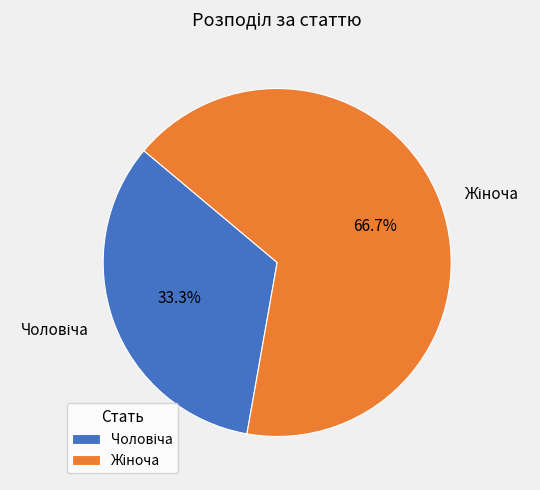

Does any single category account for the majority?

Yes